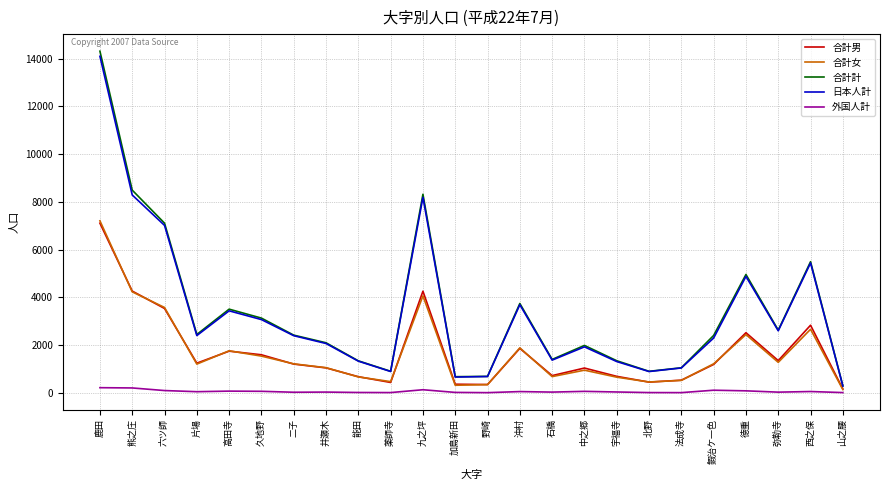

At which category does 日本人計 reach its first local valley?

片場